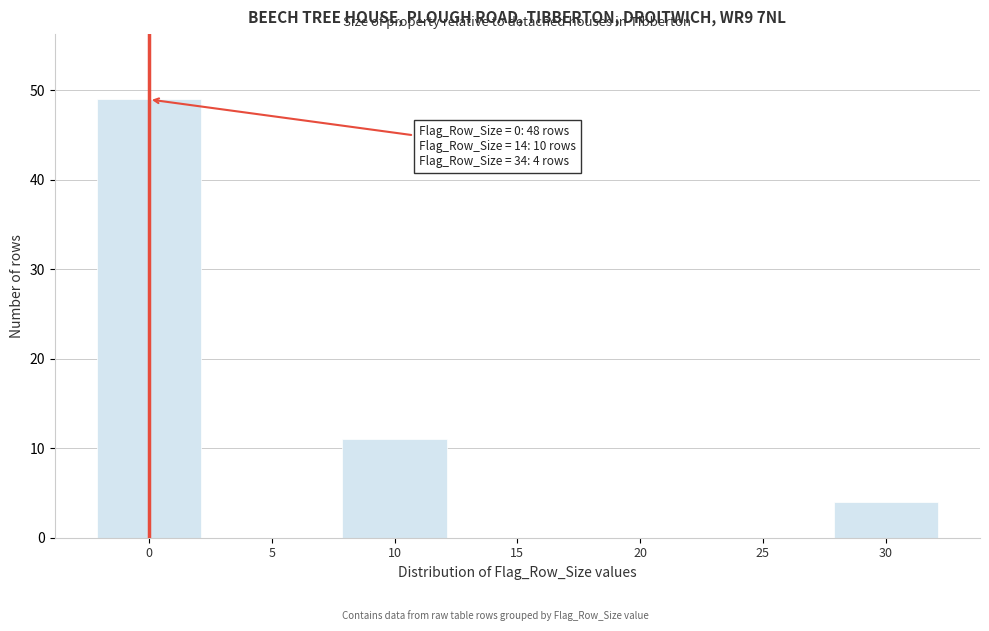

Reading left to right, extract all data points from this chart.

0=49	5=0	10=11	15=0	20=0	25=0	30=4